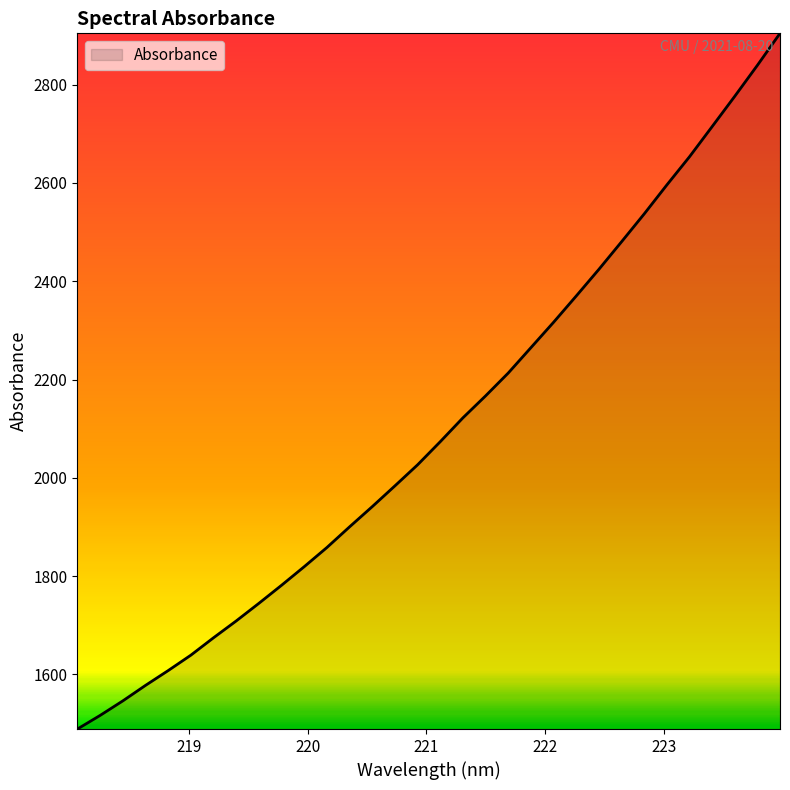

What is the difference between the maximum and minimum values?

1415.0